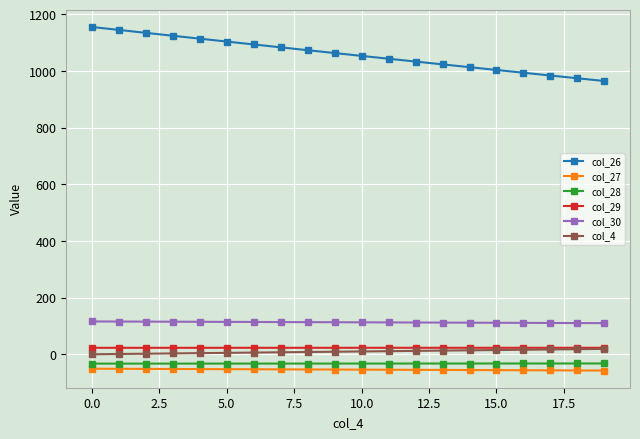

What is the minimum value for col_26?

964.7